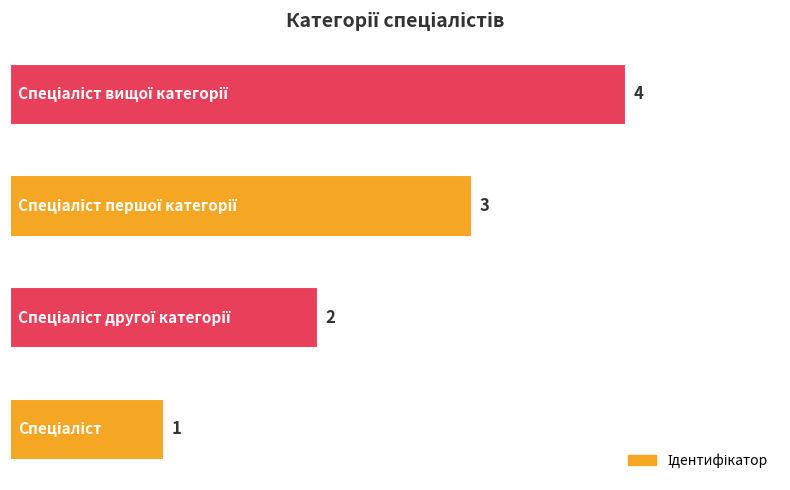

How many values are between 2 and 4?

3